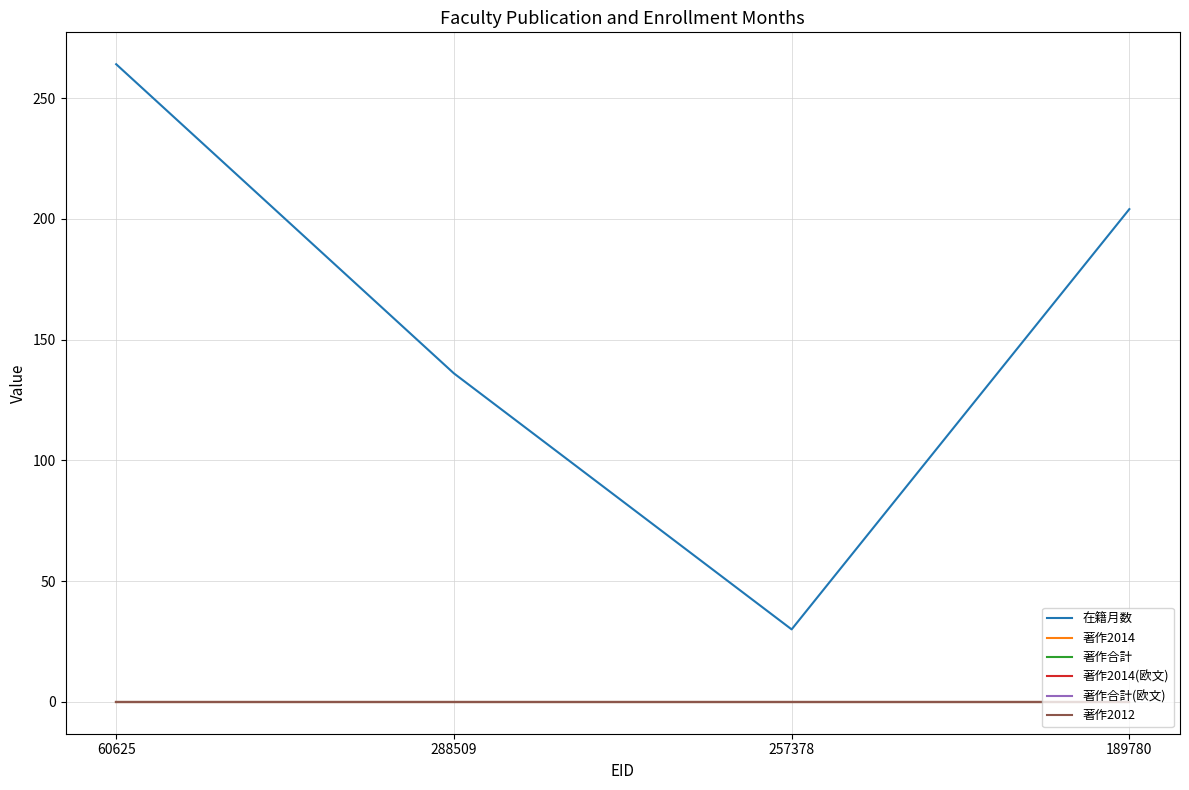

Reading left to right, transcribe all the data shown in this chart.

在籍月数: 60625=264	288509=136	257378=30	189780=204
著作2014: 60625=0	288509=0	257378=0	189780=0
著作合計: 60625=0	288509=0	257378=0	189780=0
著作2014(欧文): 60625=0	288509=0	257378=0	189780=0
著作合計(欧文): 60625=0	288509=0	257378=0	189780=0
著作2012: 60625=0	288509=0	257378=0	189780=0